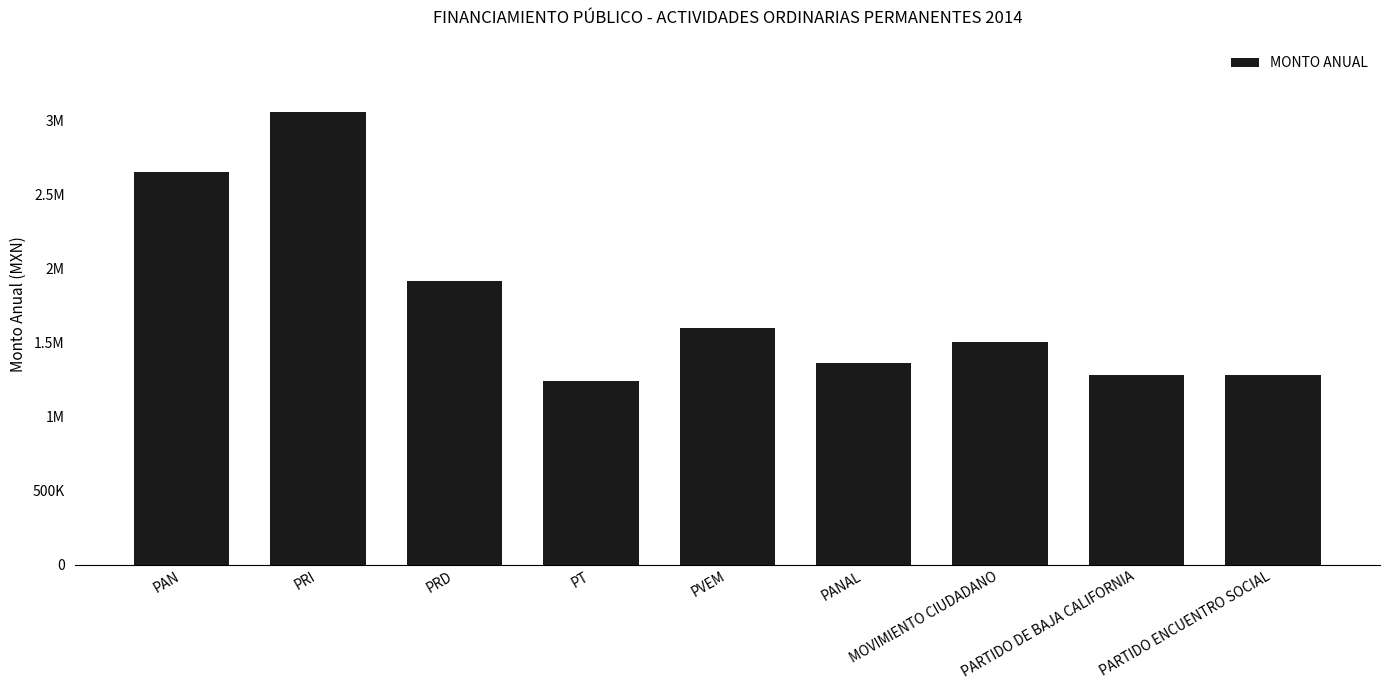

Are the bars horizontal?

No